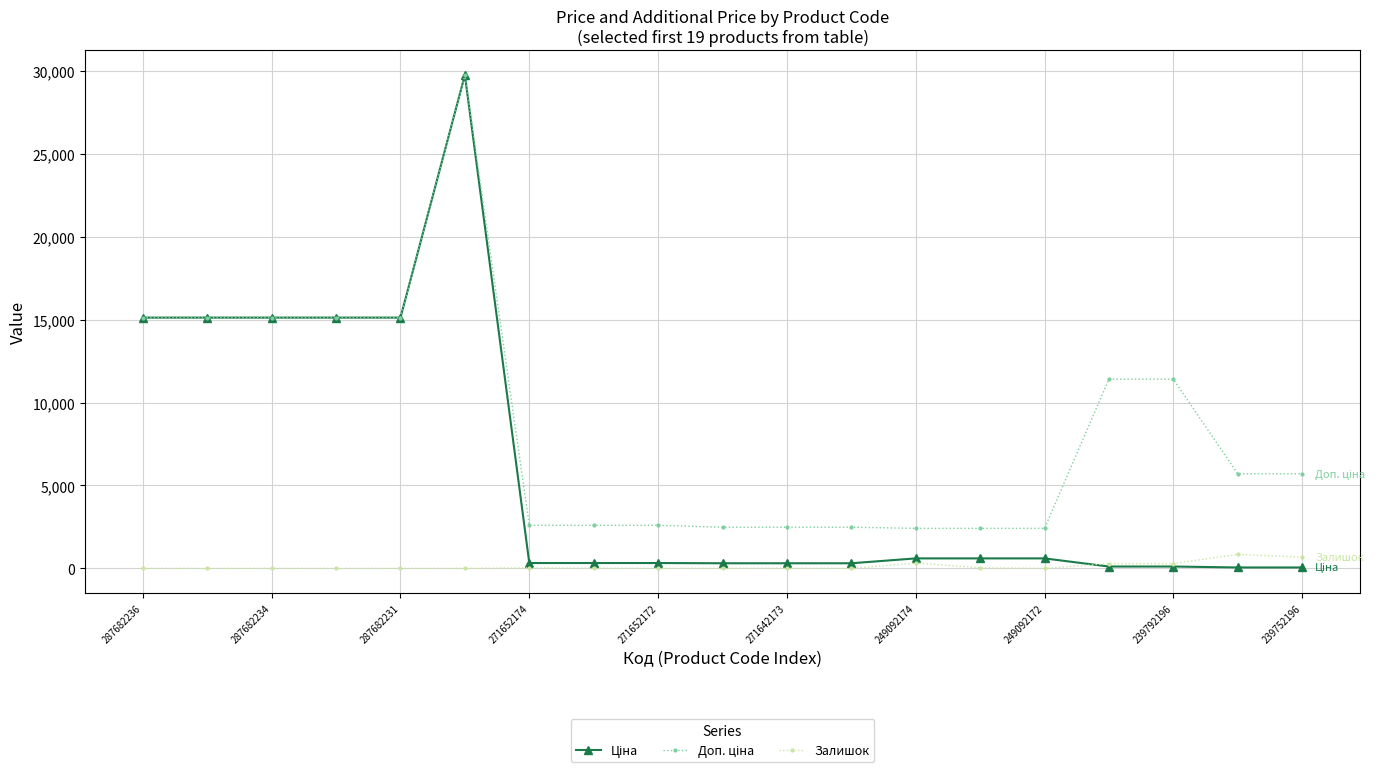

What is the highest value of the Залишок series?

845.0